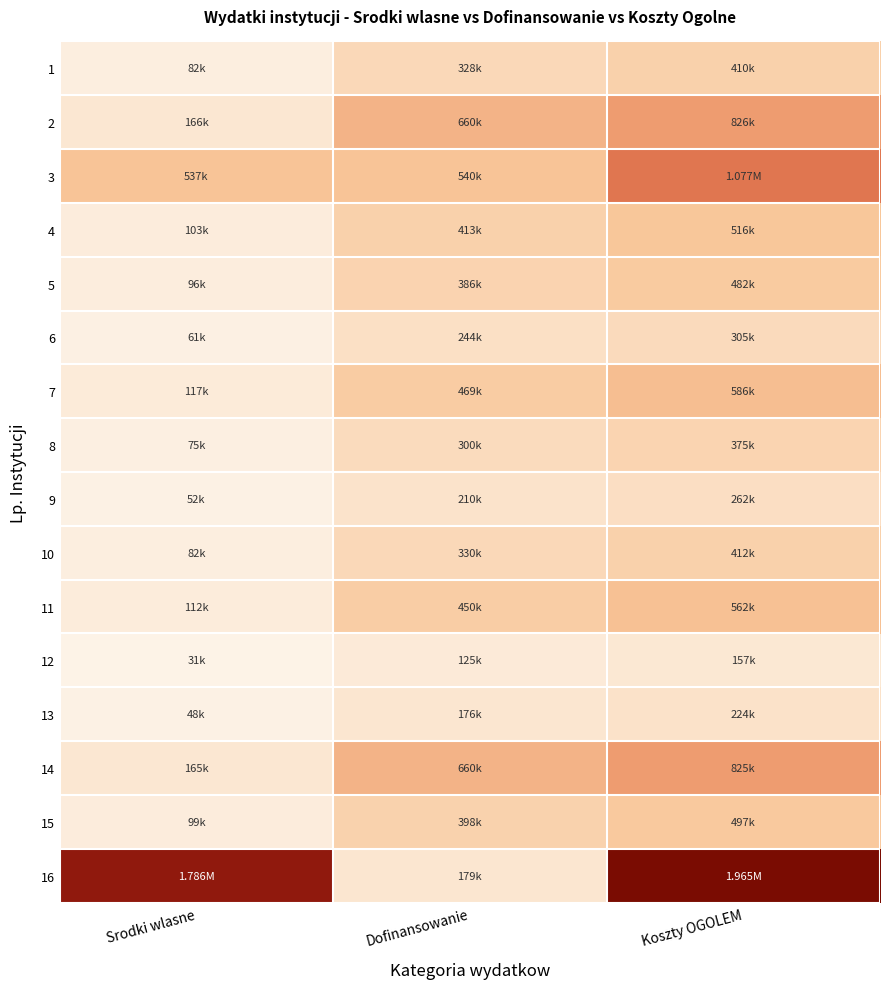

What is the difference between the highest and lowest values at Dofinansowanie?

534703